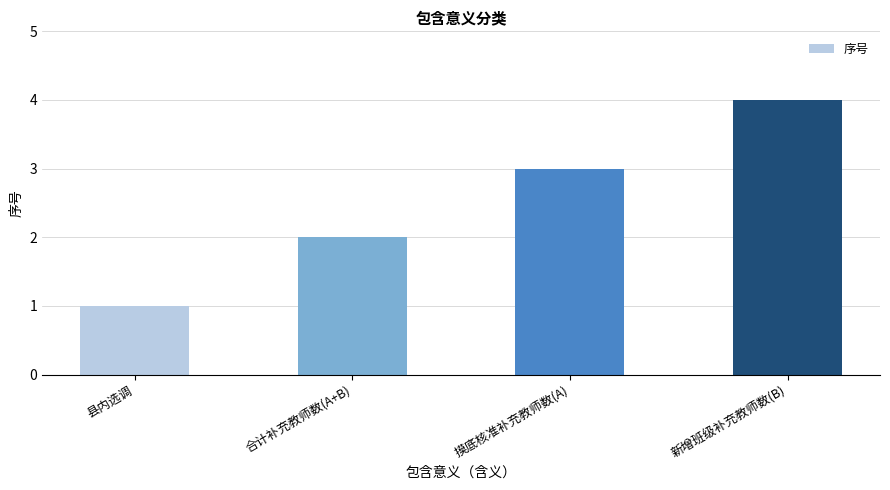

Count the number of data series in this chart.

1